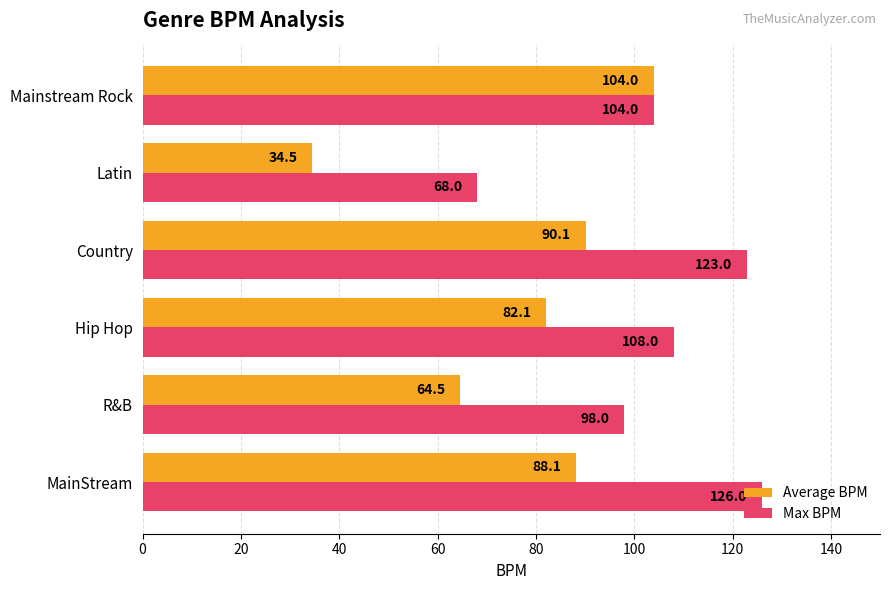

Count the number of categories in the chart.

6